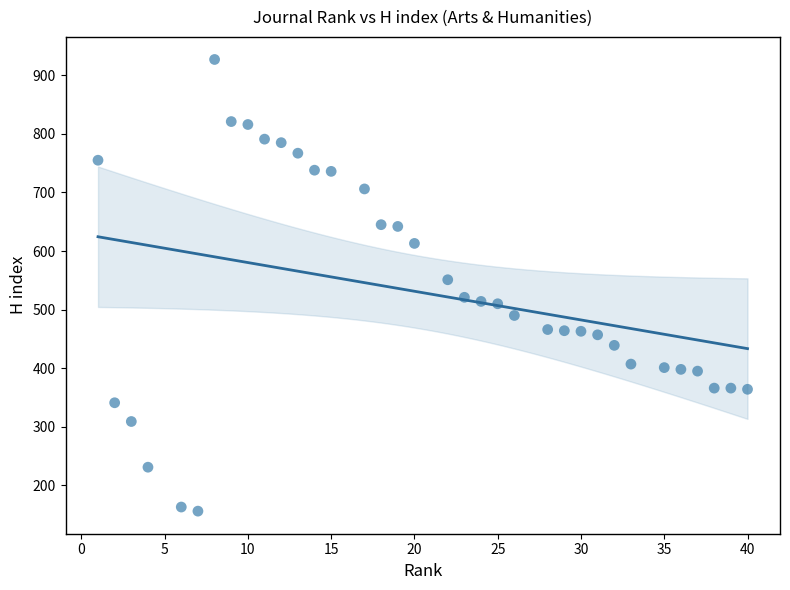

What Y value in the scatter plot is closest to 541?

551